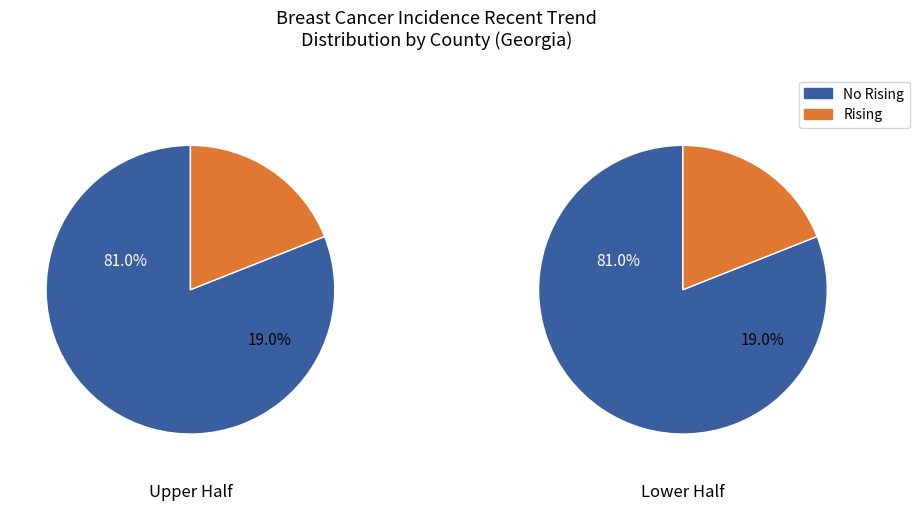

How many slices are in this pie chart?

4